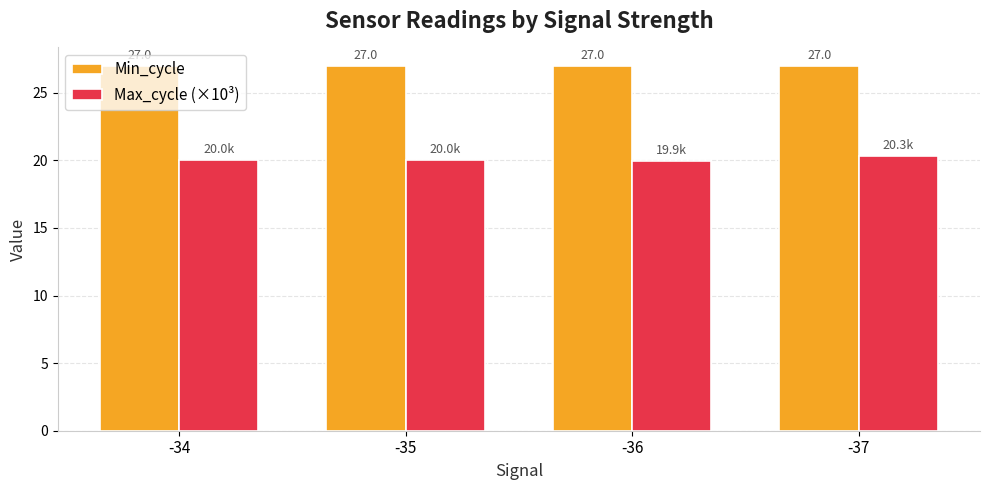

What is the total value across all series at -35?

47.0